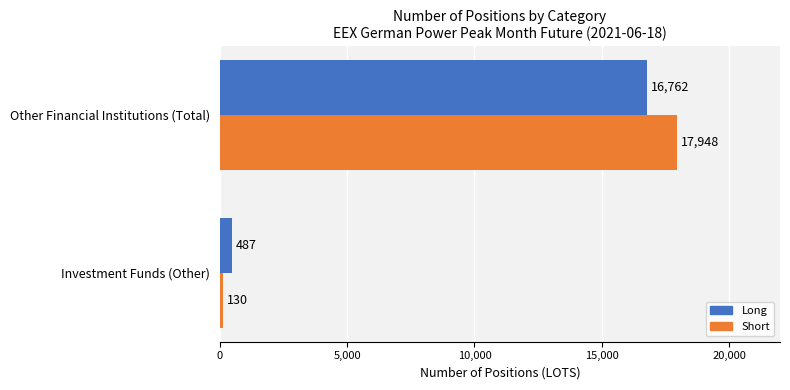

True or false: Long has a value of 487 at Investment Funds (Other).

True